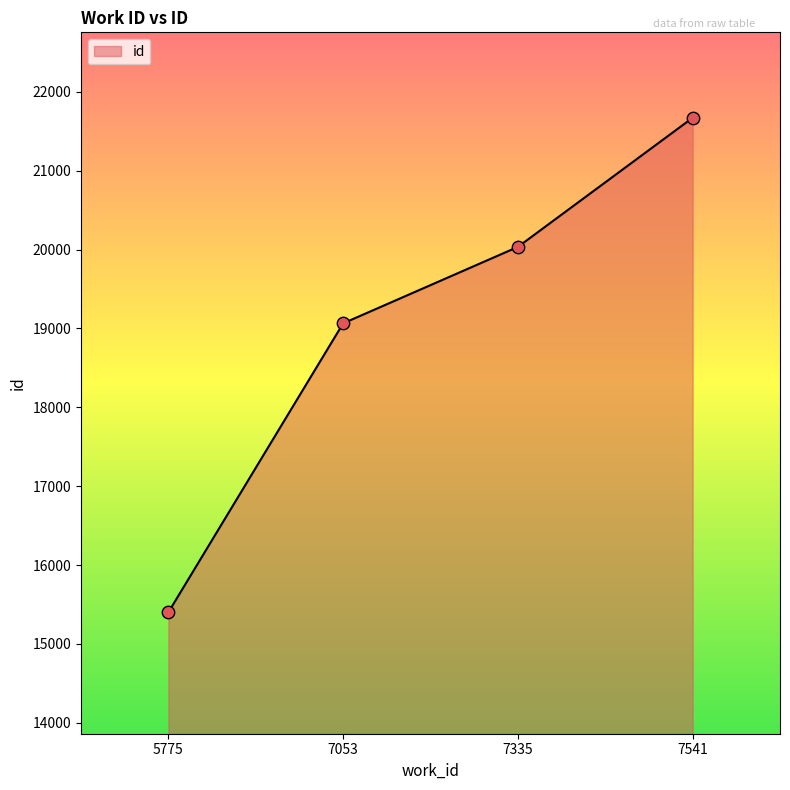

Which has a higher value, 7335 or 7541?

7541